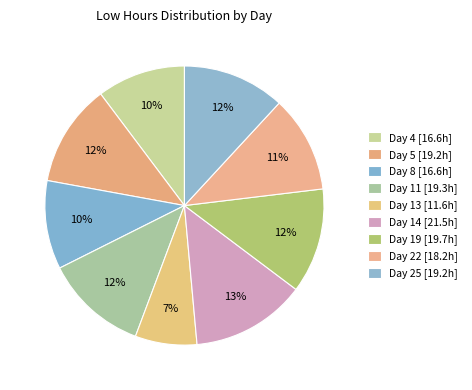

How many slices are in this pie chart?

9